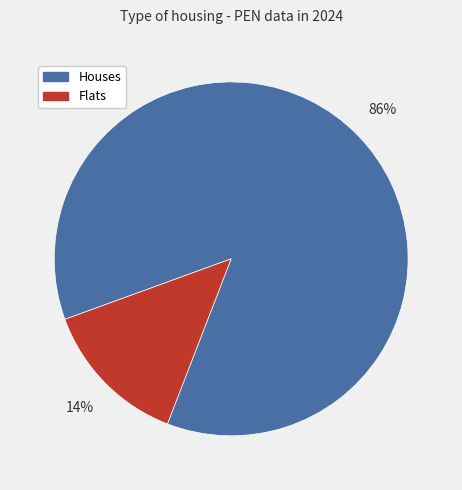

To the nearest percent, what is the average slice percentage?

50%